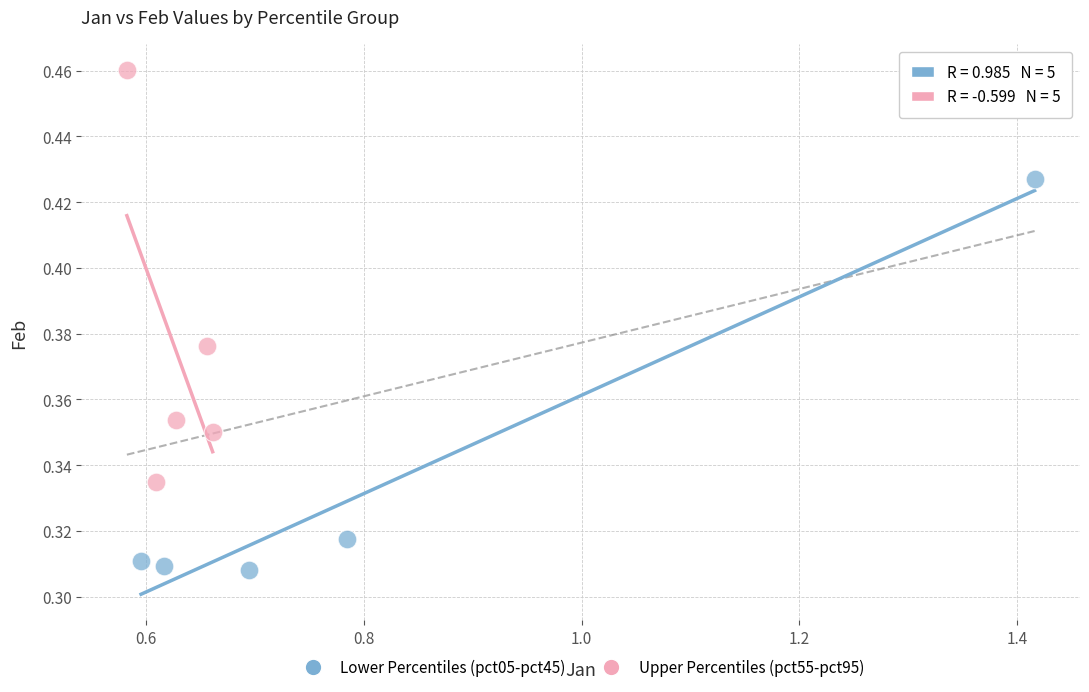

Which series has the widest spread of Y values?

Upper Percentiles (pct55-pct95)